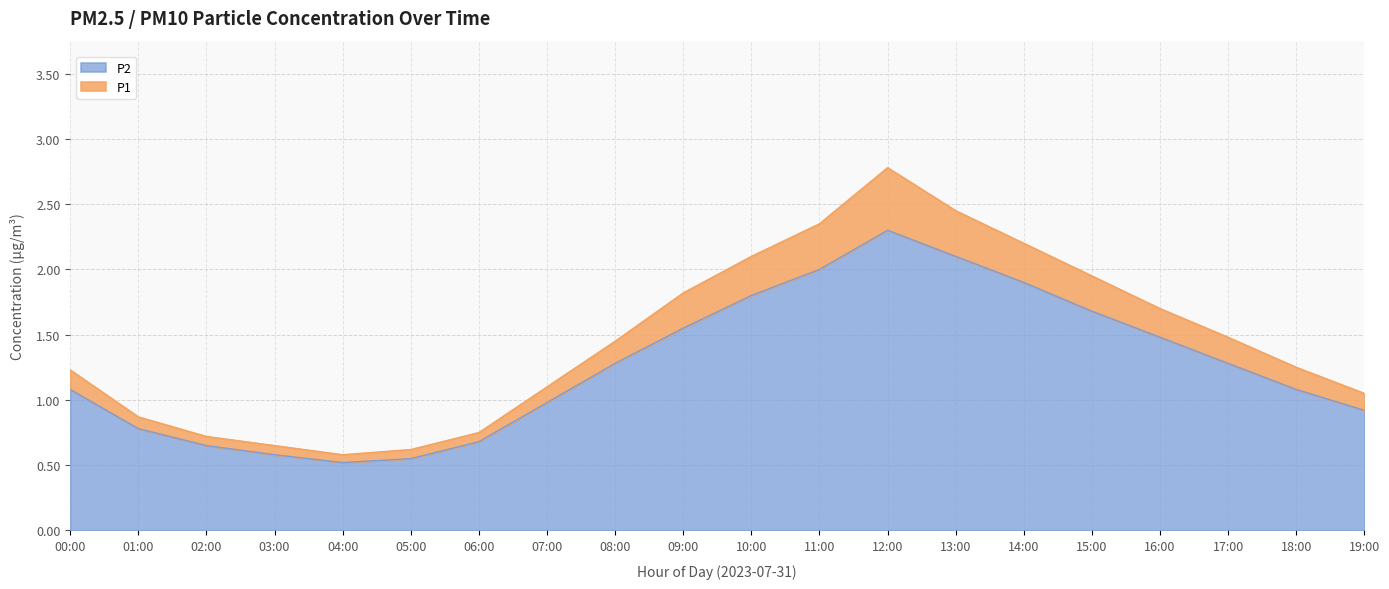

How many values in the P1 series are below 1?

6